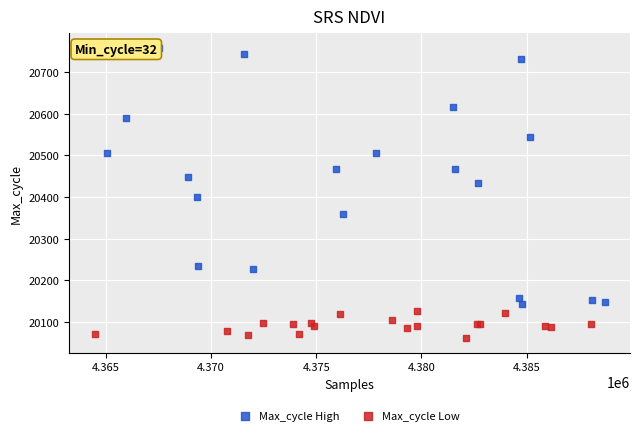

Which series reaches the maximum Y coordinate?

Max_cycle High